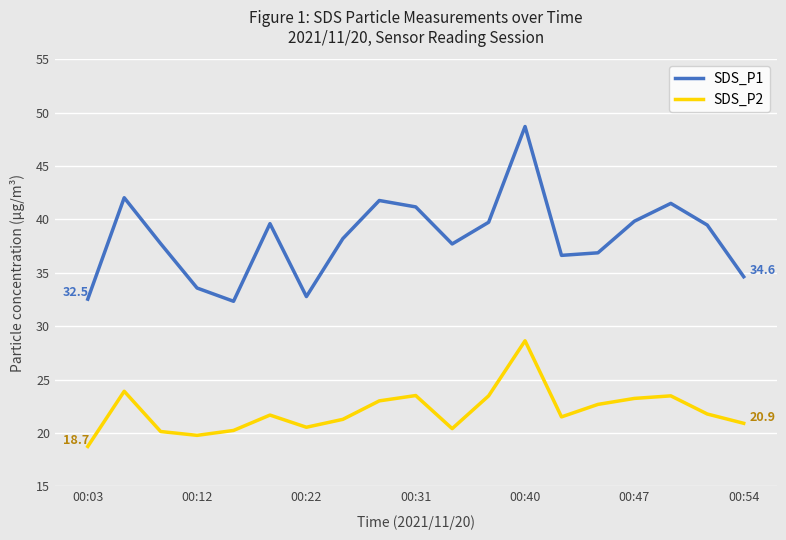

Which series has the largest range (max minus min)?

SDS_P1